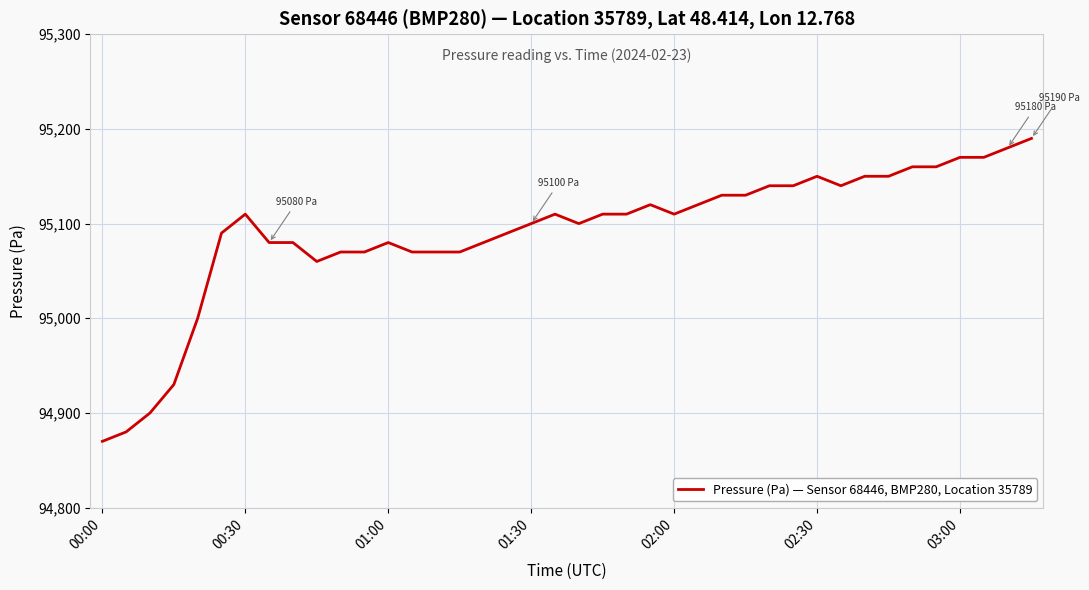

What is the difference between the maximum and minimum values?

320